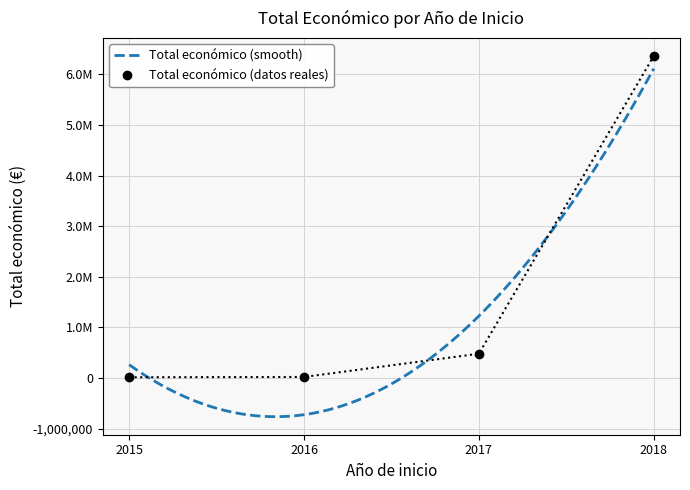

Is it true that the value at 2018 is 20972?

False